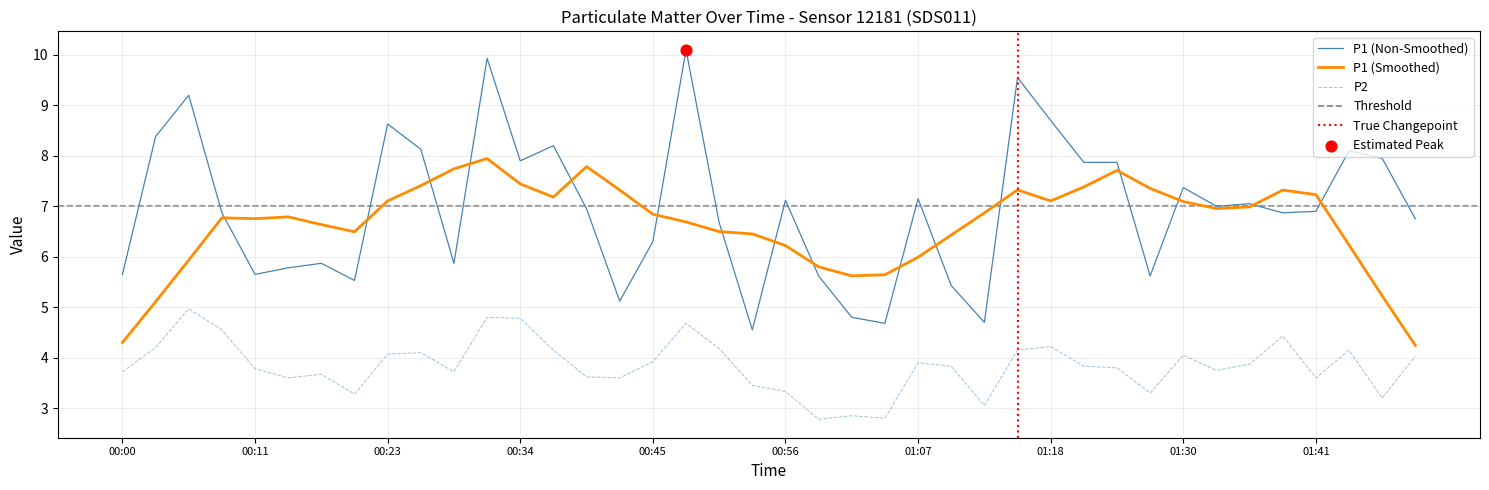

True or false: P2 and P1 (Smoothed) cross at least once.

False